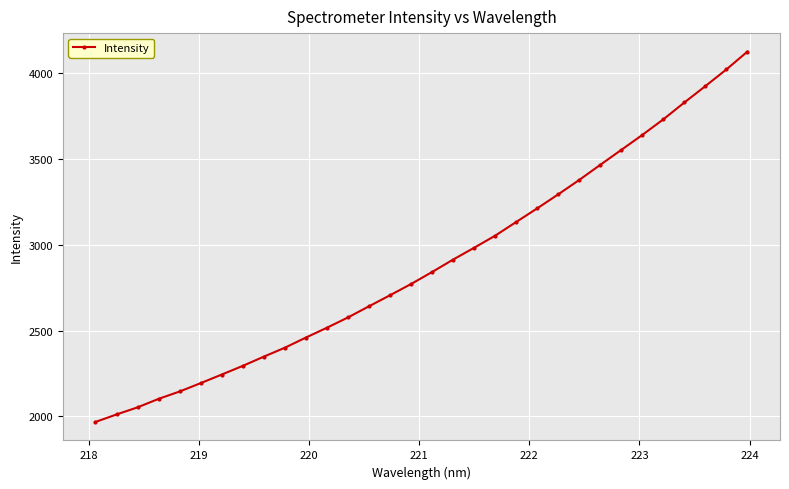

What is the smallest value displayed?

1968.0